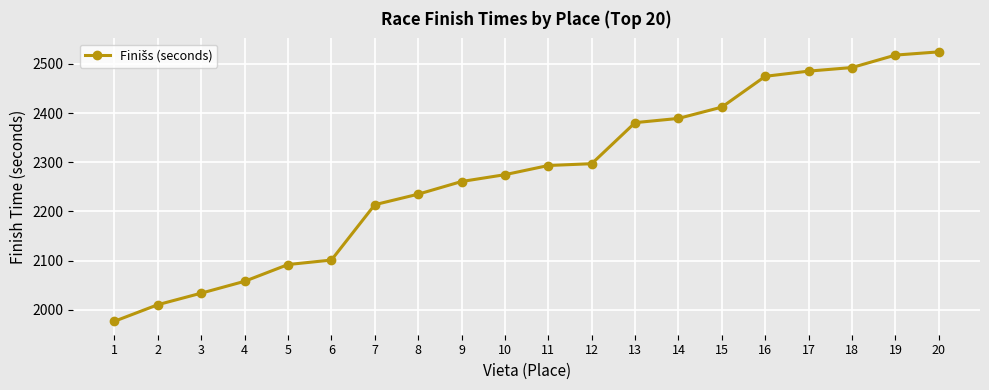

What is the difference between the values at 3 and 12?

263.2